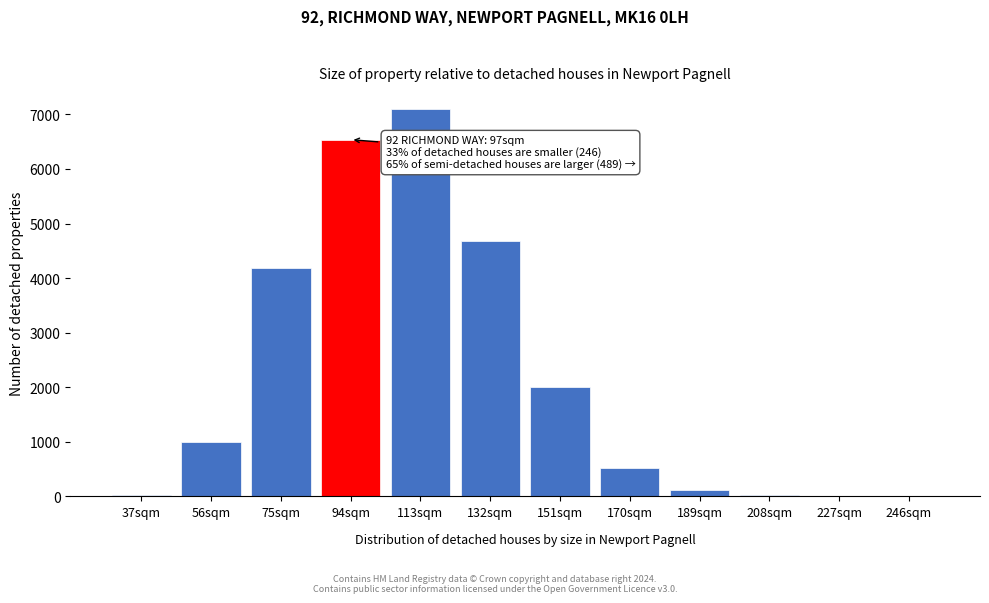

What is the greatest value displayed?

7108.6